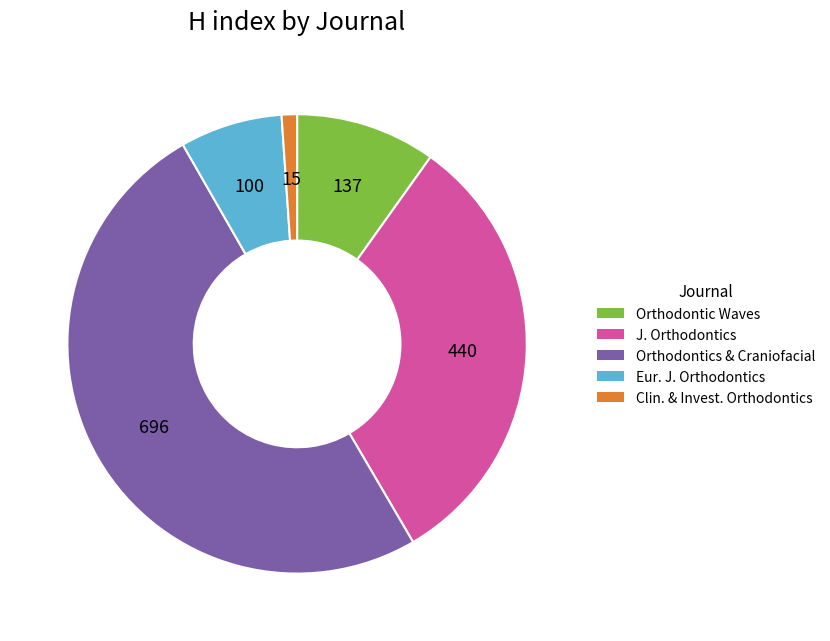

Is it true that Clin. & Invest. Orthodontics is 1% of the pie?

True